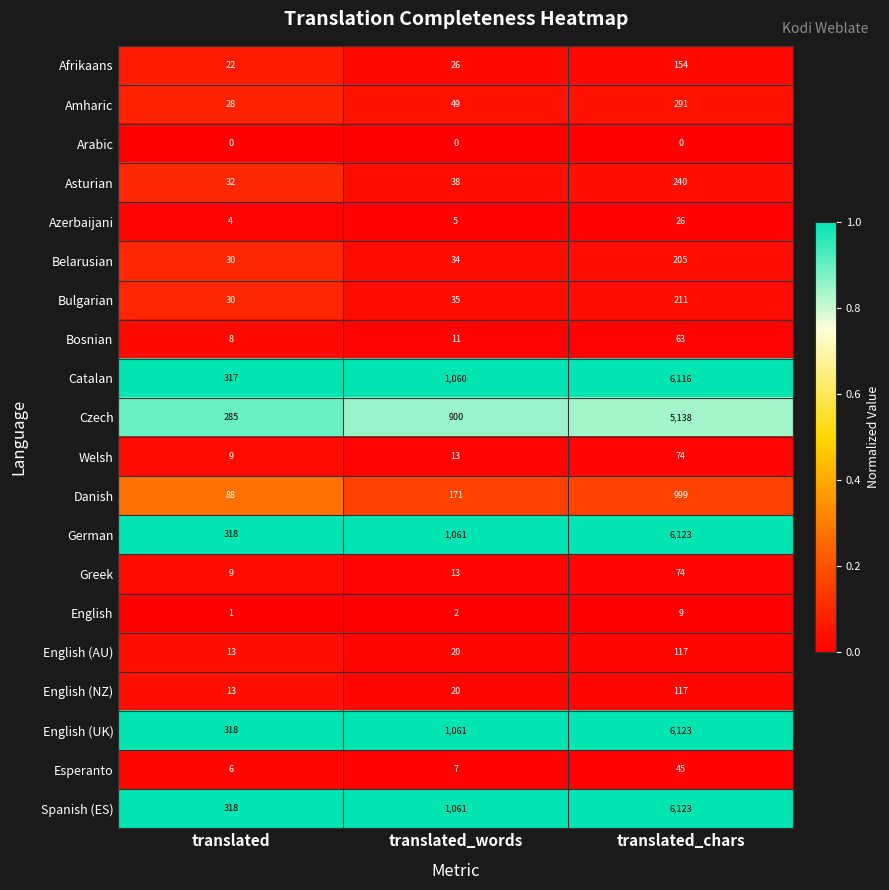

What is the difference between the highest and lowest values at translated?

318